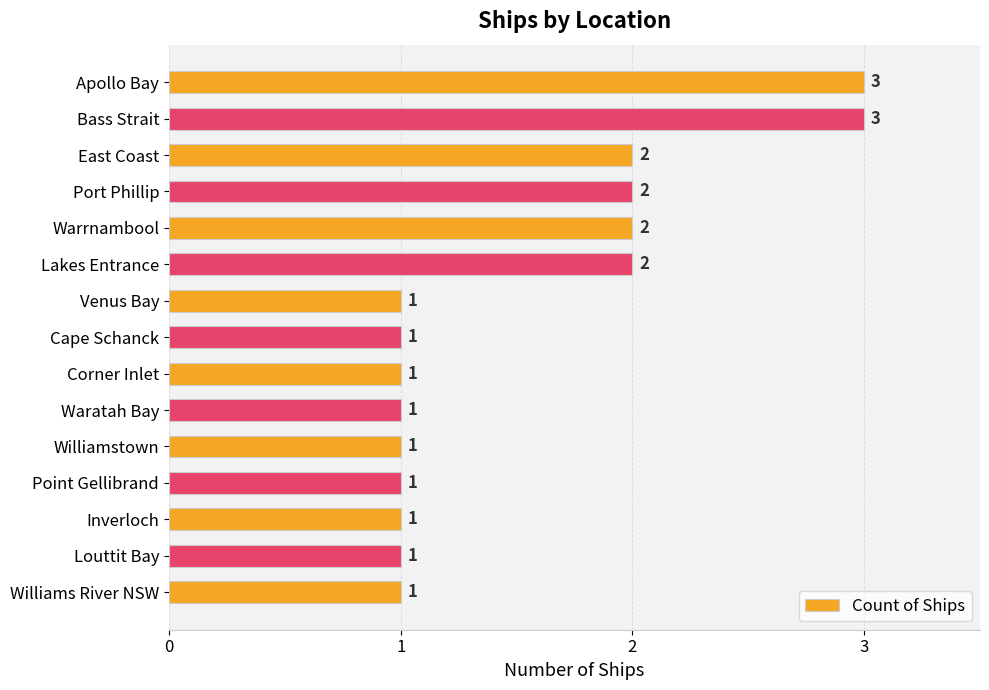

What is the greatest value displayed?

3